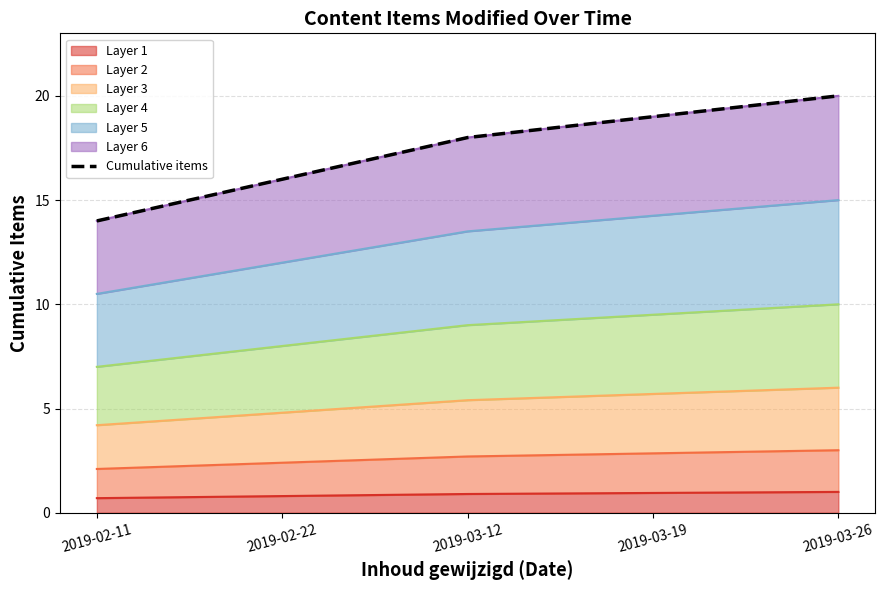

Rank the categories by value from highest to lowest.

2019-03-26, 2019-03-19, 2019-03-12, 2019-02-22, 2019-02-11